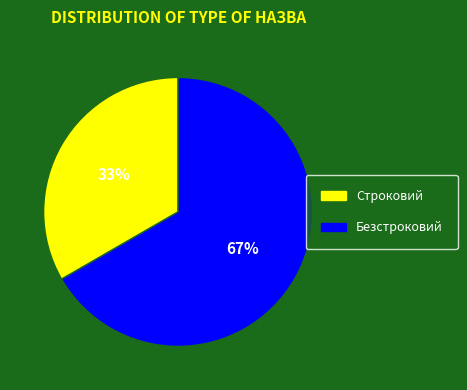

To the nearest percent, what is the combined percentage of Строковий and Безстроковий?

100%